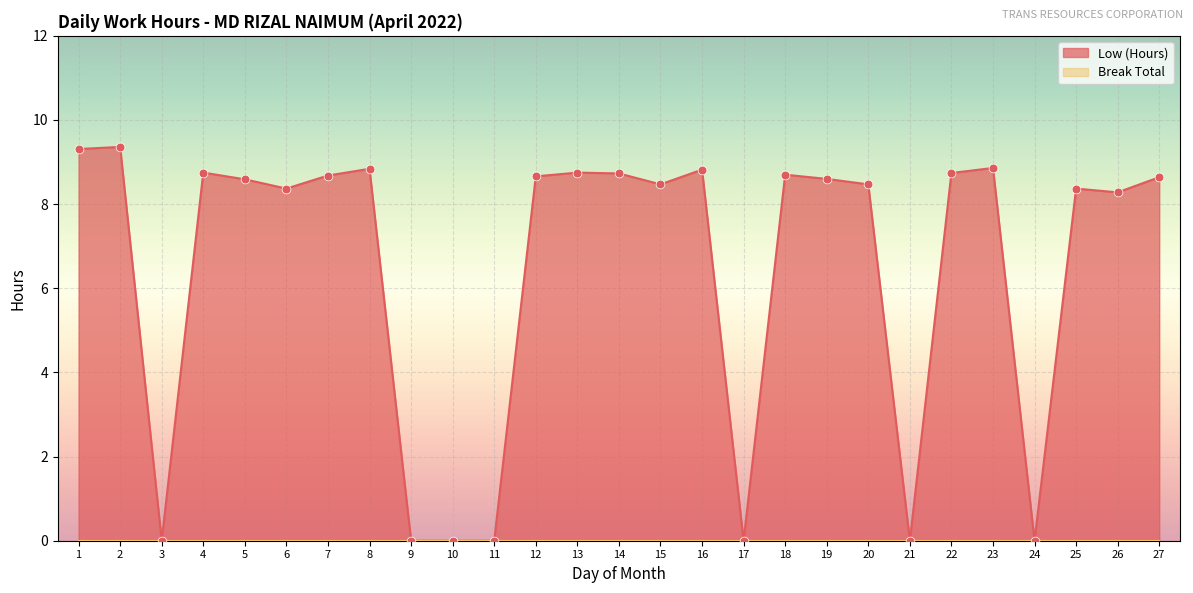

Approximately how many times larger is the value at 6 compared to 8?

0.9